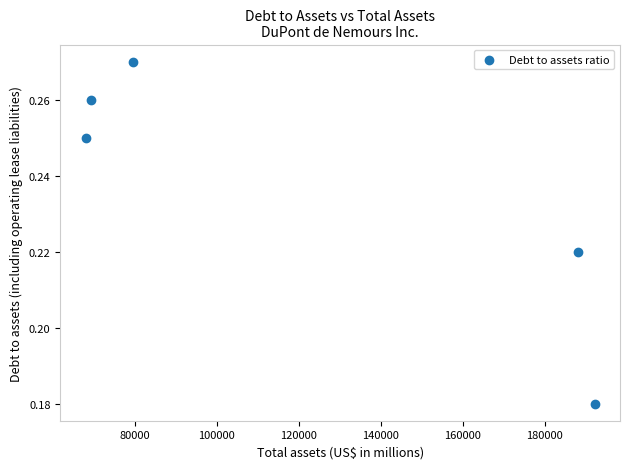

What is the average X value?

119425.4